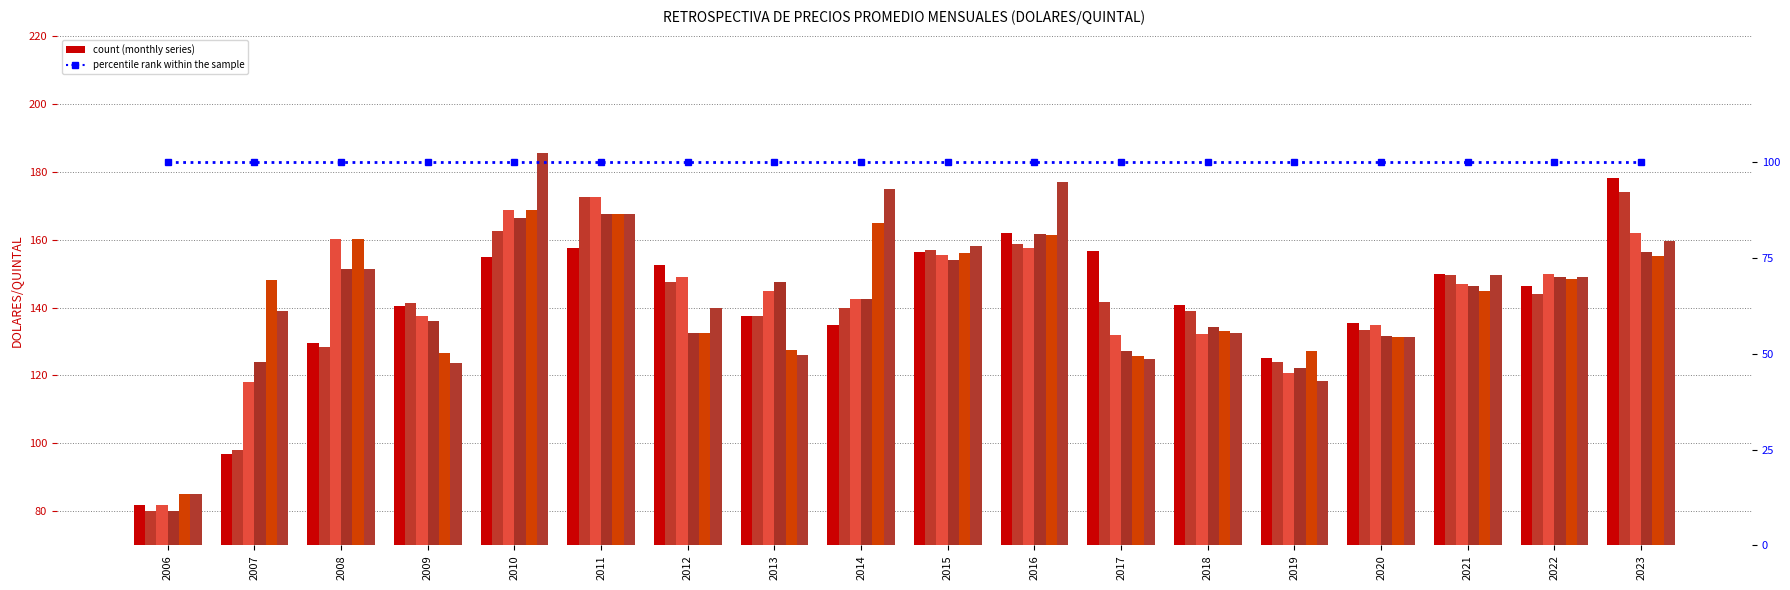

What is the minimum value shown in the chart?

80.0